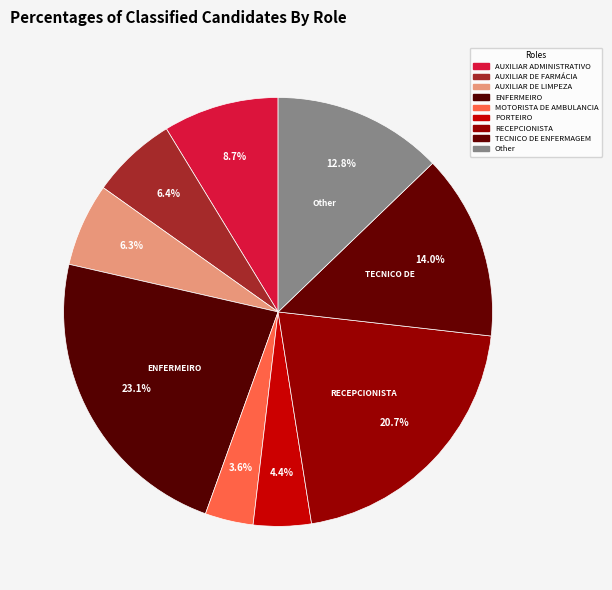

The ENFERMEIRO slice represents 23% of the pie. True or false?

True